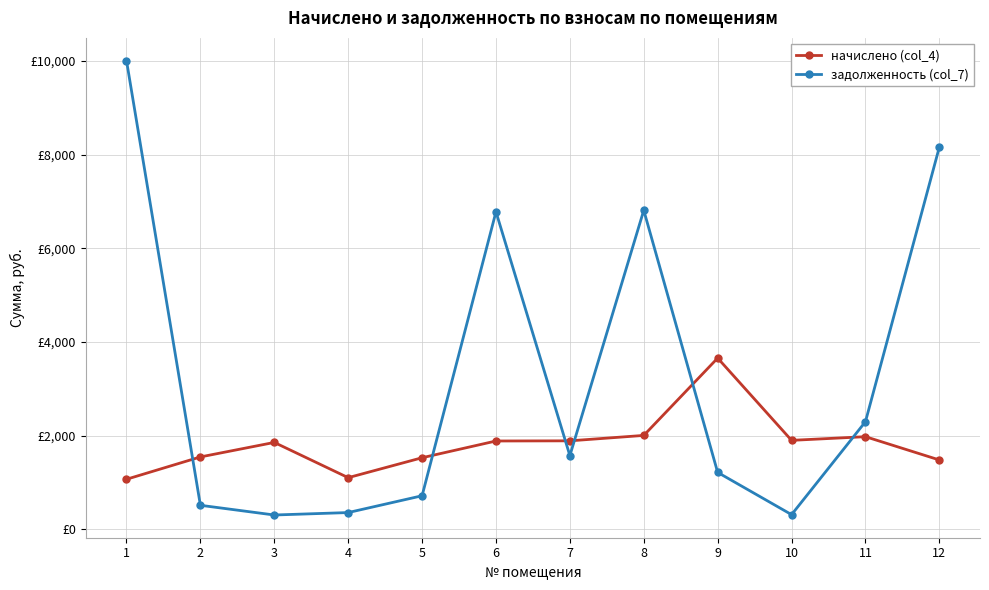

Between 3 and 8, which series saw the biggest shift?

задолженность (col_7)